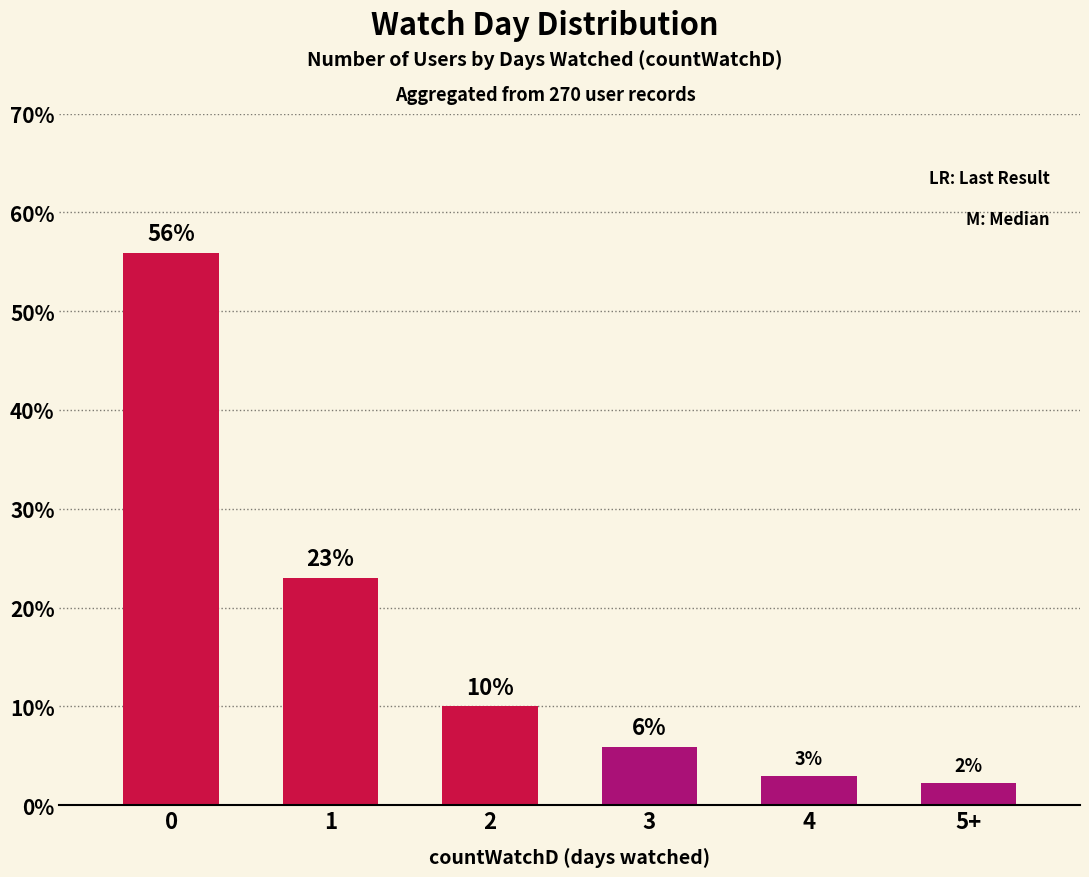

Rank the categories by value from lowest to highest.

5+, 4, 3, 2, 1, 0